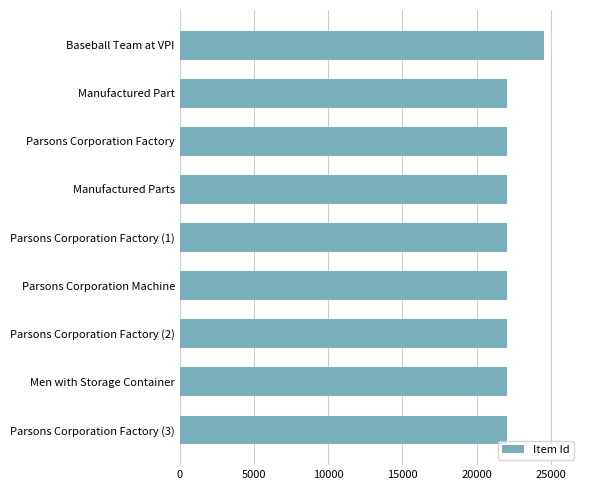

What is the maximum value shown in the chart?

24512